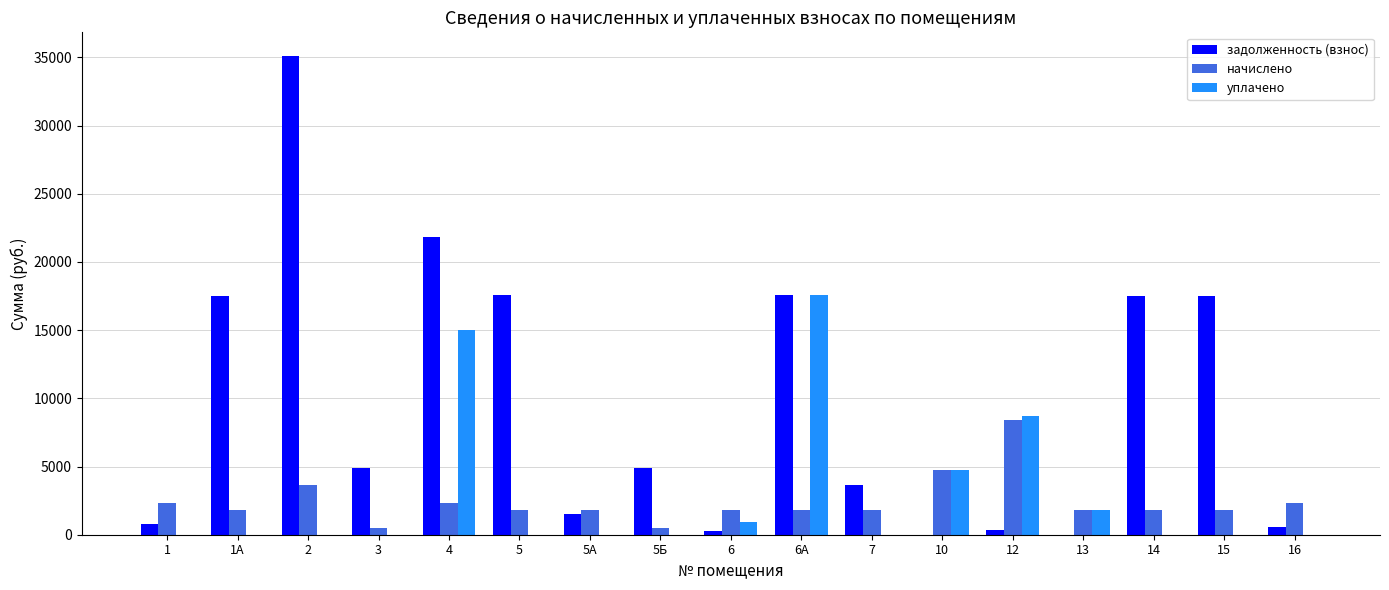

Between 7 and 15, which series saw the biggest shift?

задолженность (взнос)